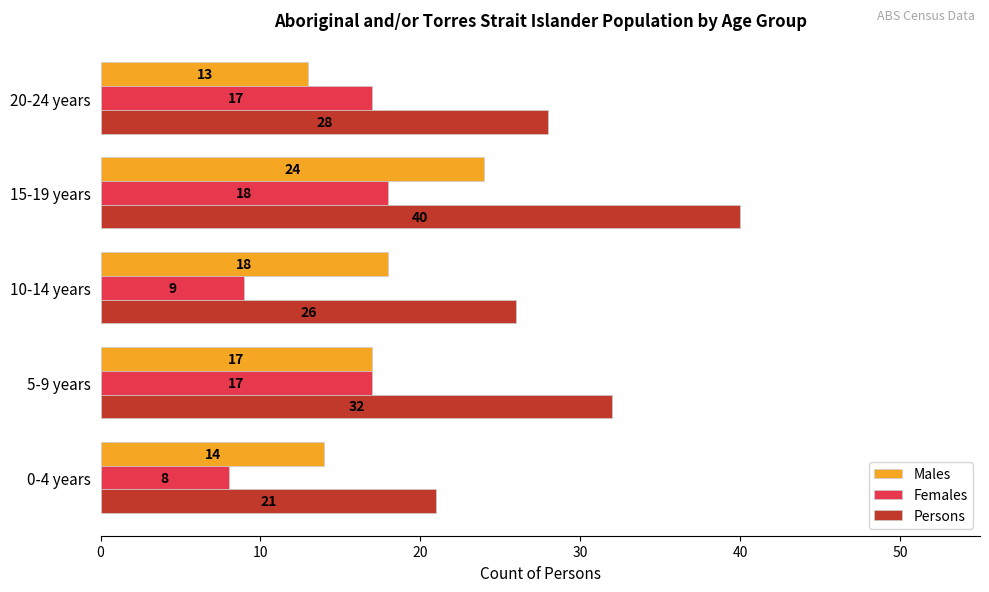

What is the greatest value displayed?

40